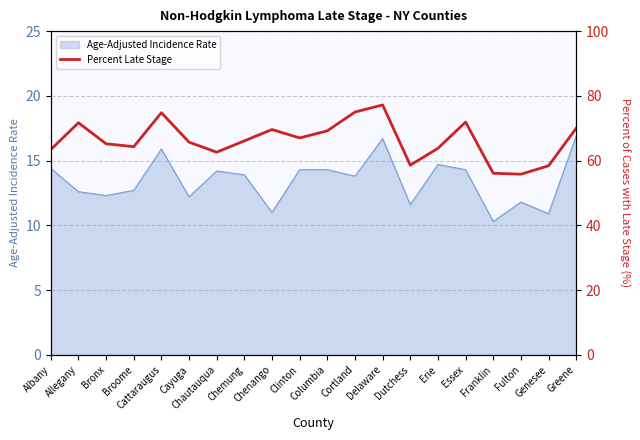

How many data points are above 66?

10